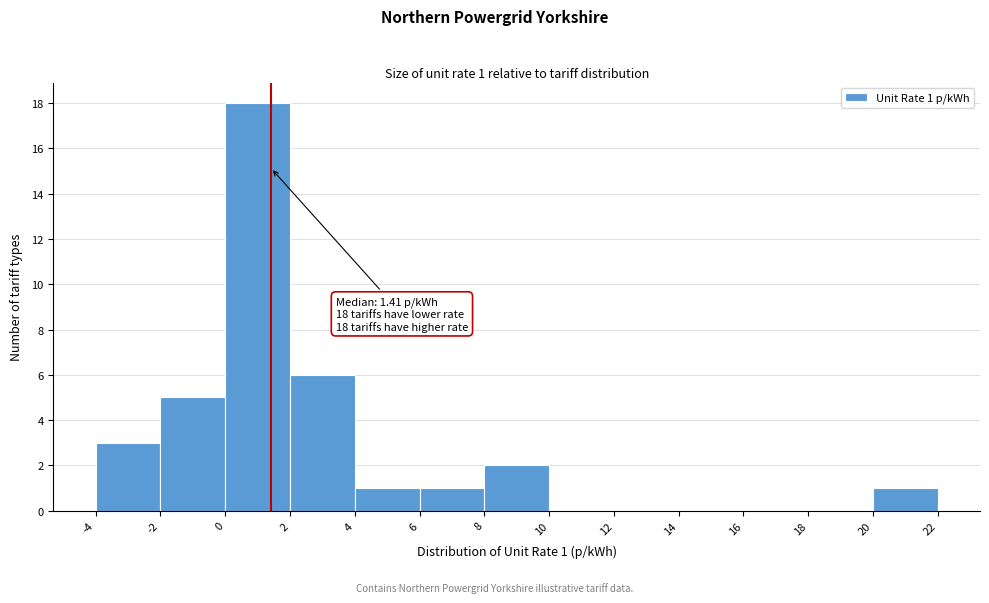

Which range on the x-axis has the tallest bar?

0 to 2